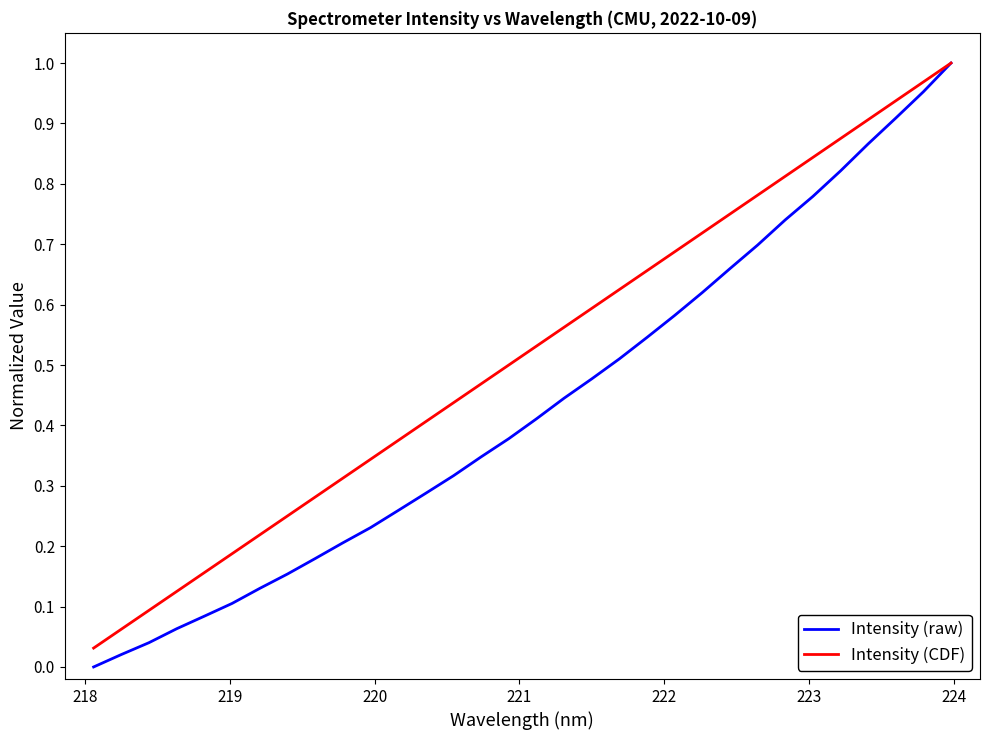

Which series has the largest range (max minus min)?

Intensity (raw)